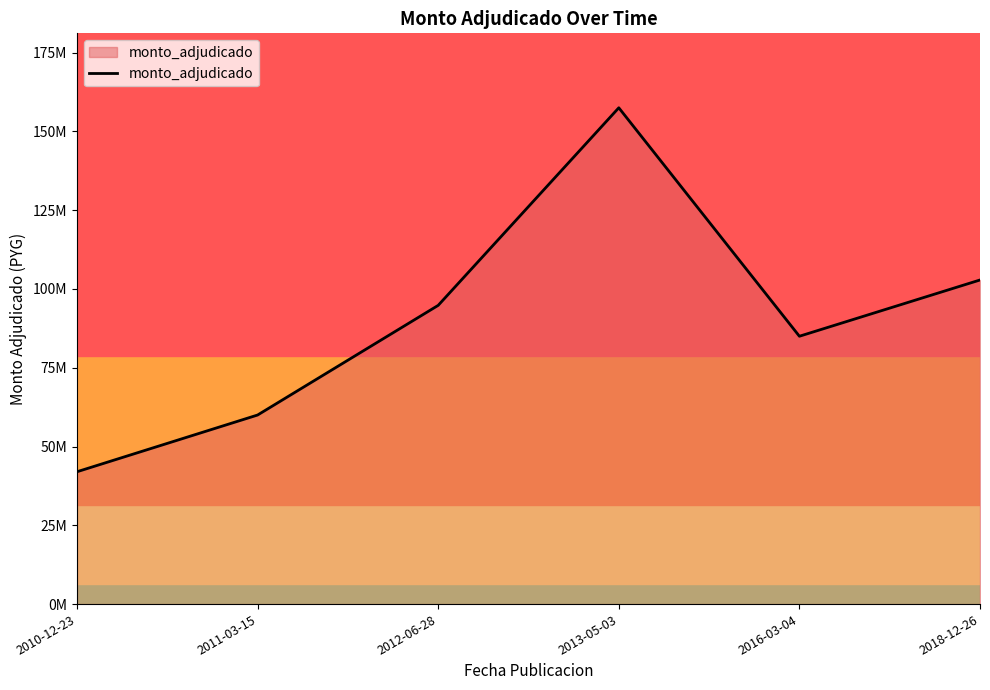

What is the minimum value shown in the chart?

42000000